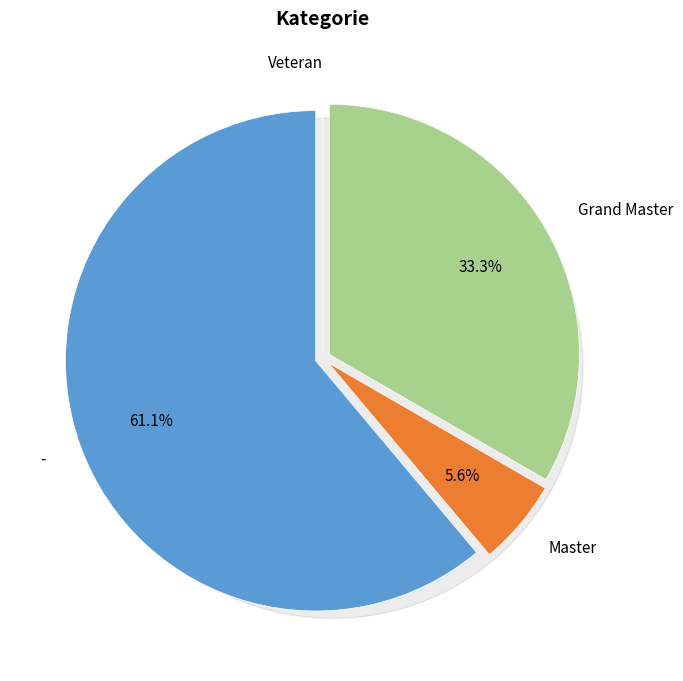

Which category has the biggest portion of the pie?

-